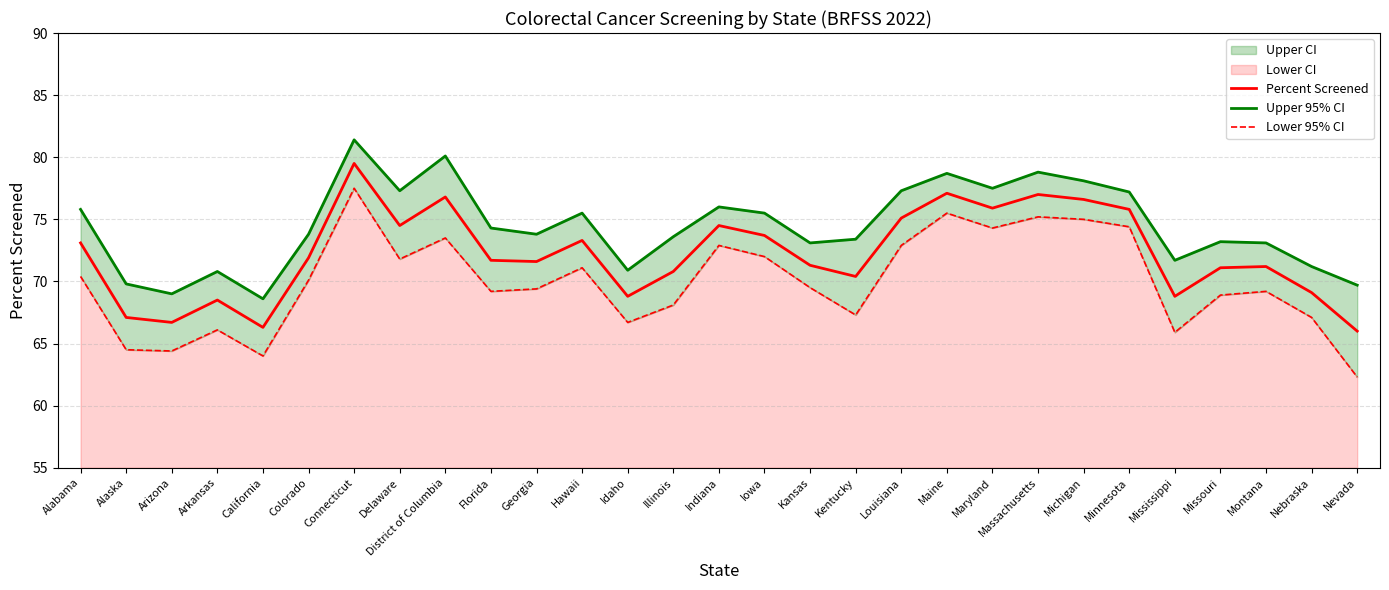

Rank the series by their maximum value, from highest to lowest.

Upper 95% CI, Percent Screened, Lower 95% CI